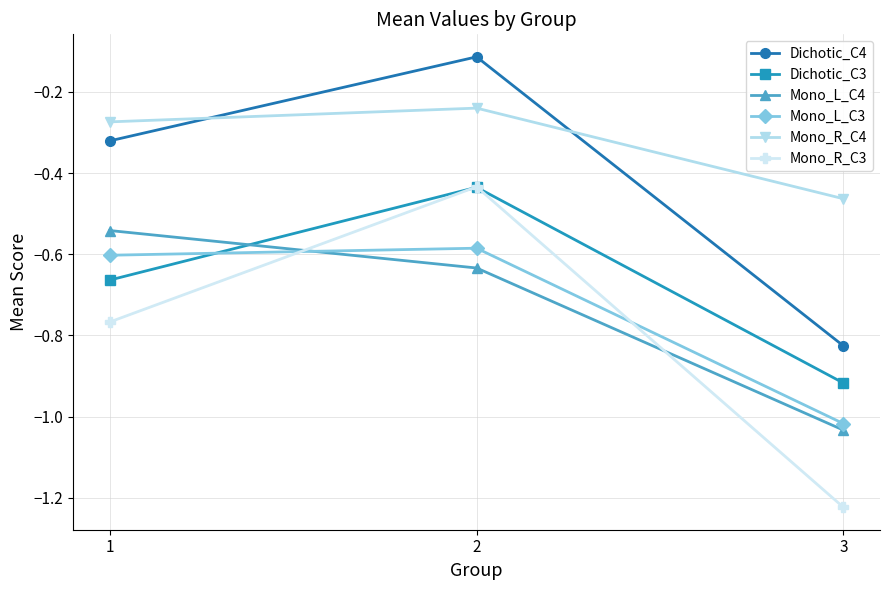

The value of Dichotic_C3 at 1 is -0.4. True or false?

False